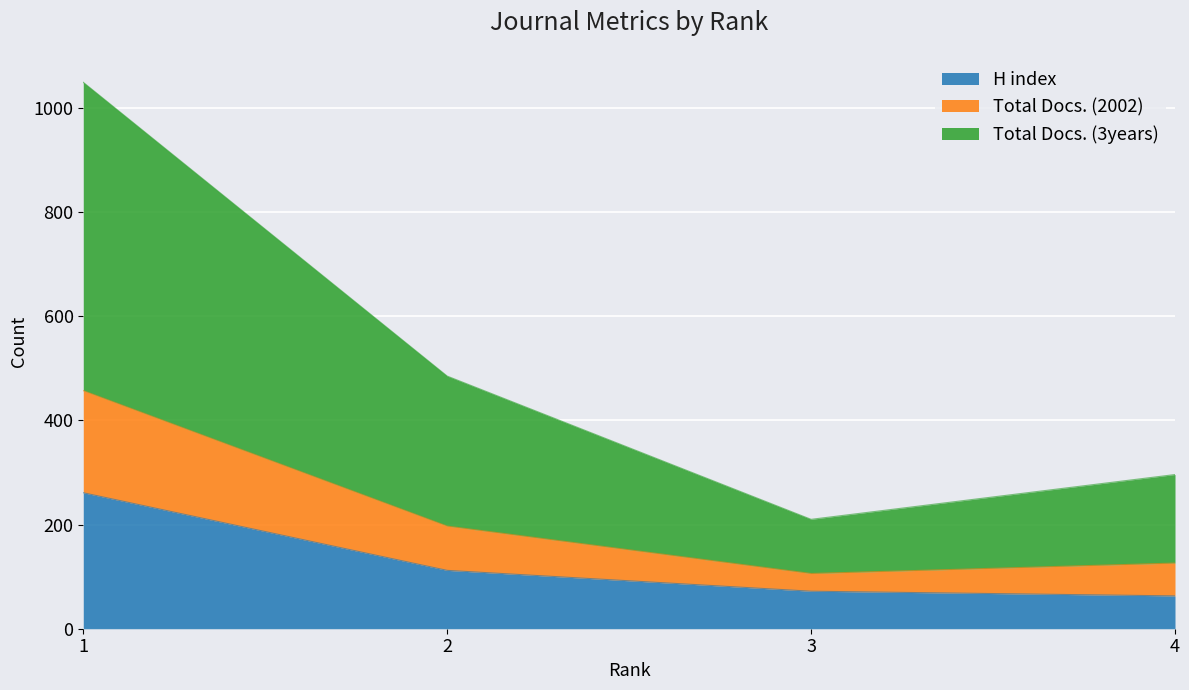

What are all the series names shown in the legend?

H index, Total Docs. (2002), Total Docs. (3years)